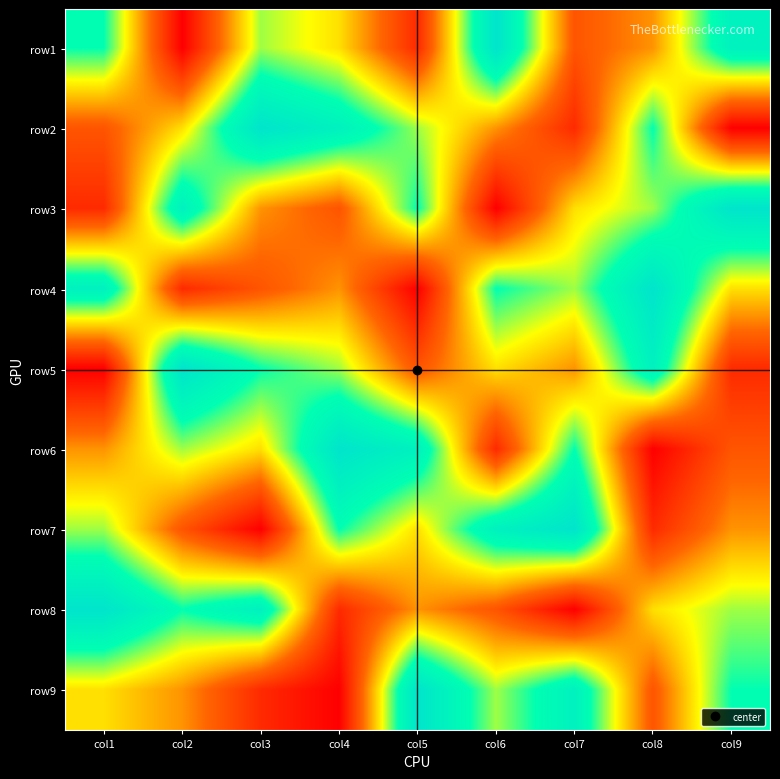

Which has a higher value, col5 or col8?

col8